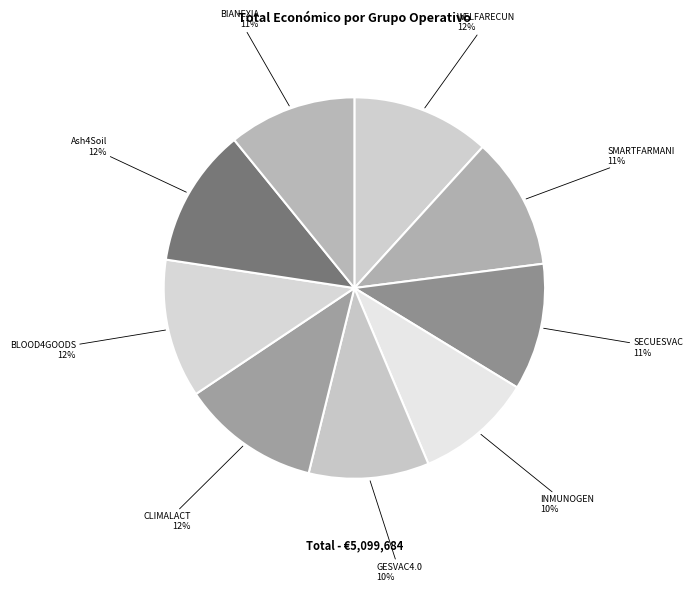

Is it true that CLIMALACT is 17% of the pie?

False